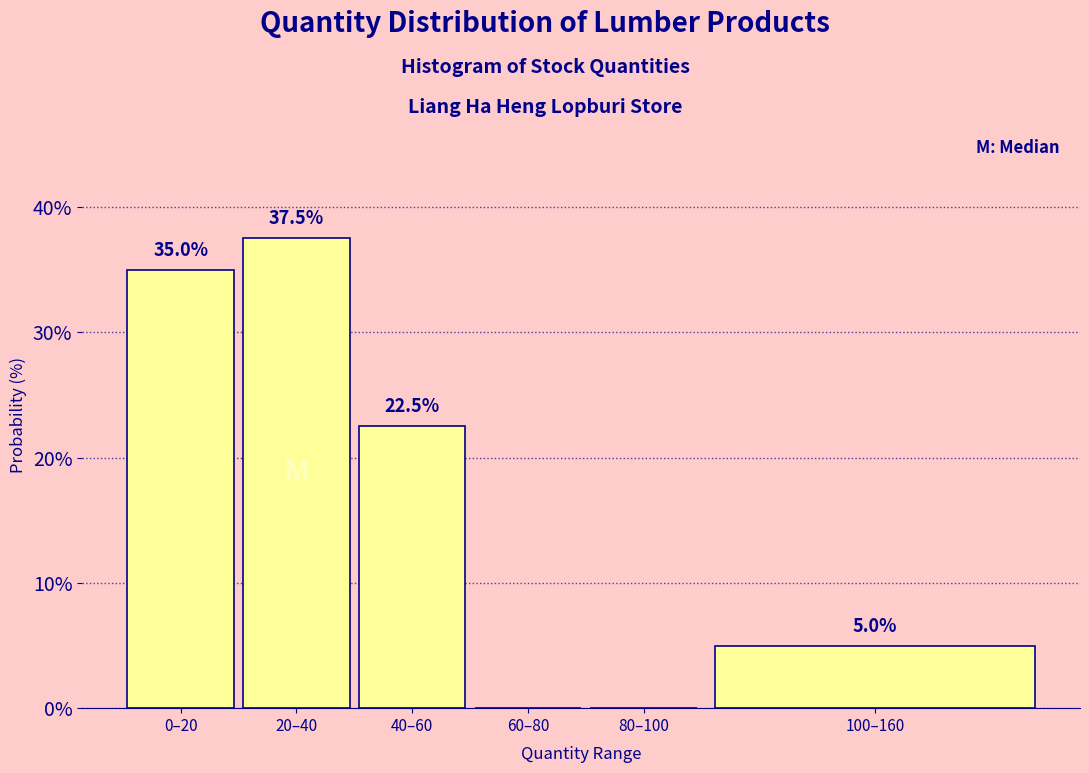

Reading left to right, what are all the values shown in this chart?

0–20=35.0	20–40=37.5	40–60=22.5	60–80=0.0	80–100=0.0	100–160=5.0